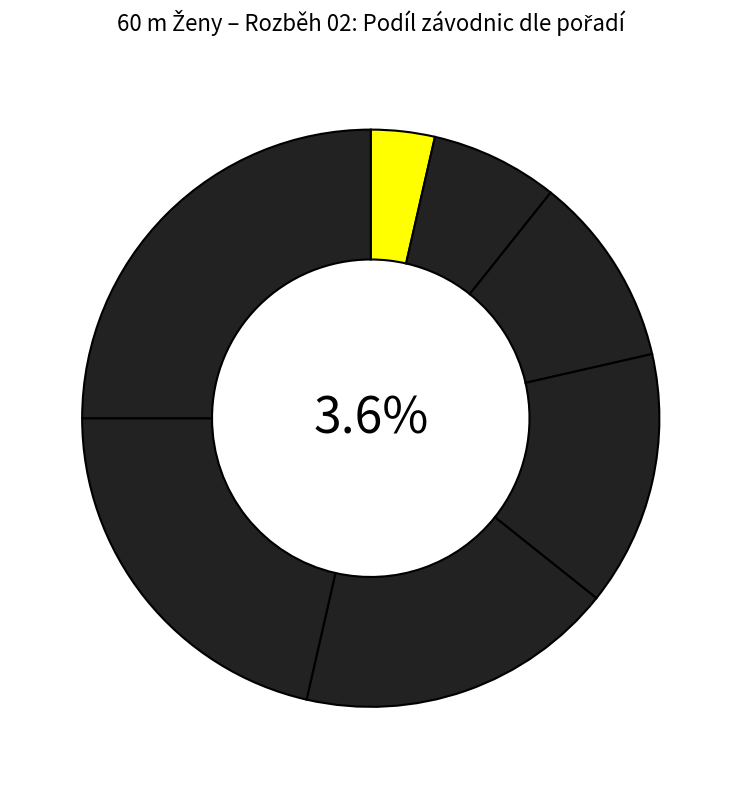

Which has a higher value, Richterová Kateřina or Dvořáková Kateřina?

Richterová Kateřina